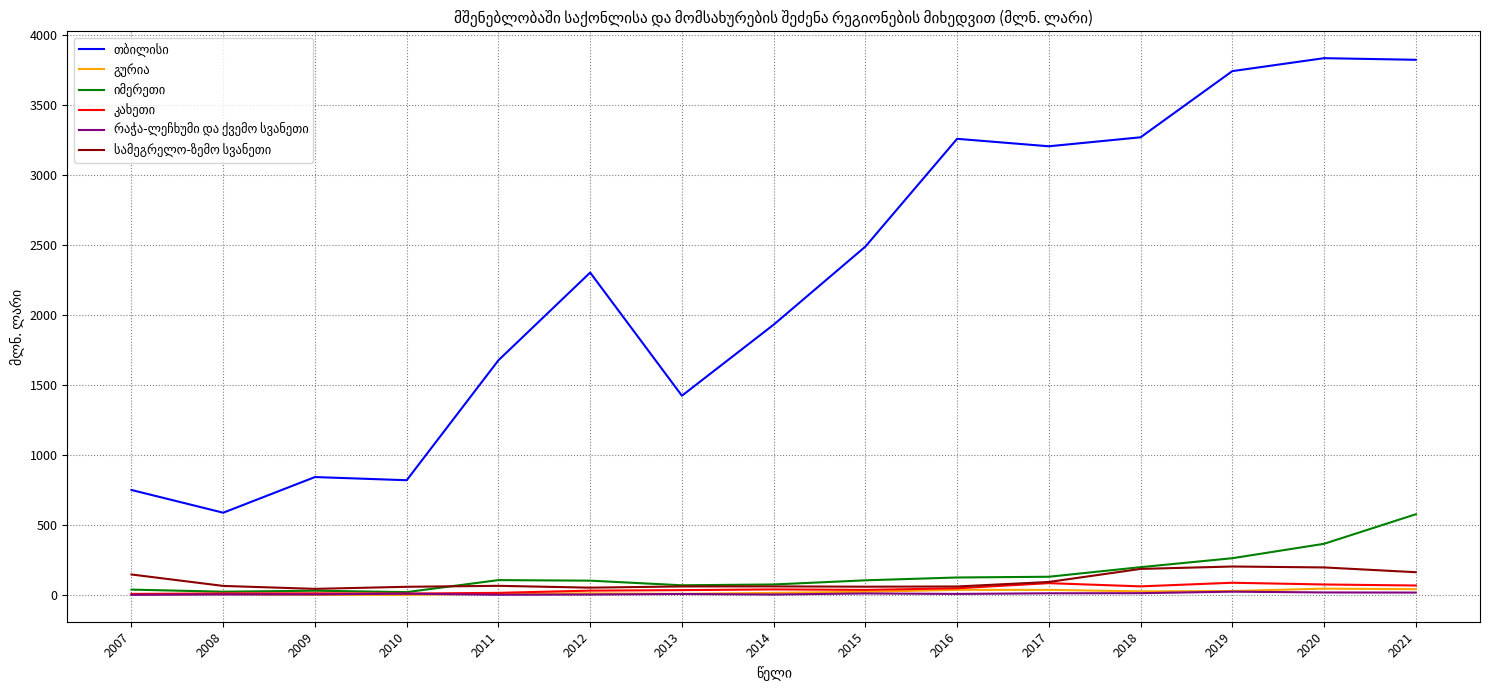

Where is გურია nearest to the value 24?

2015